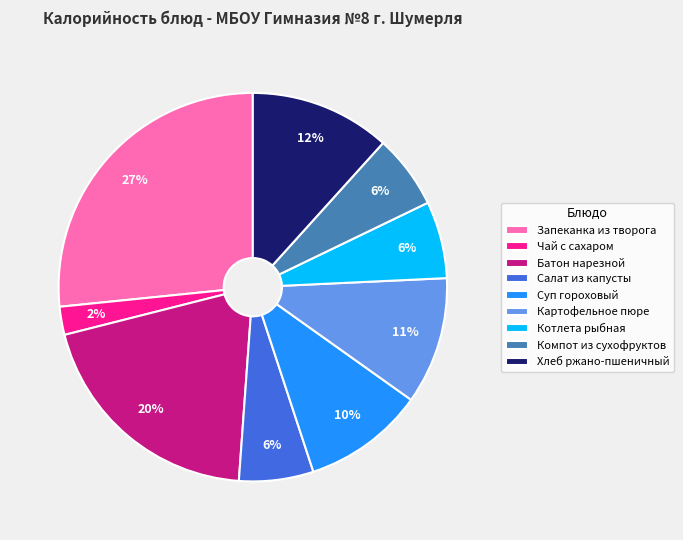

Which slice is the smallest?

Чай с сахаром